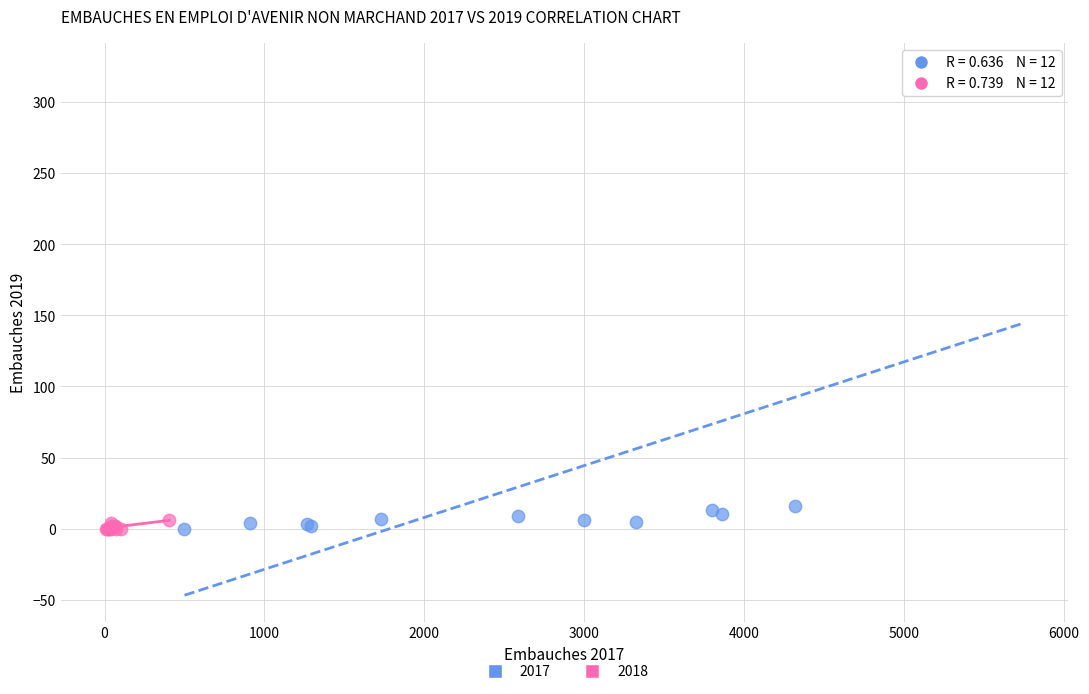

Which series has the largest Y range (max minus min)?

2017